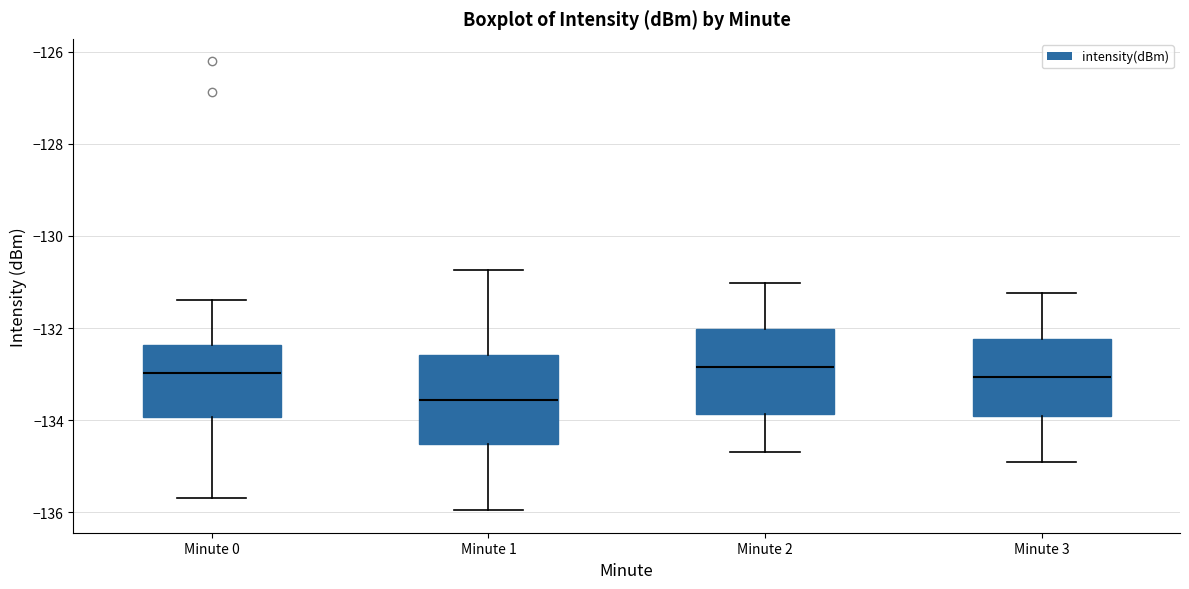

Reading left to right, transcribe this box plot: for each box, give where its median line is, the range the box spans, and where its two whiskers end, as read against the y-axis. The values are not printed on the chart, so give them approximately, as read against the axis.

Minute 0: median -133.0, box -134.0 to -132.4, whiskers -135.6 to -131.4
Minute 1: median -133.6, box -134.6 to -132.6, whiskers -136.0 to -130.8
Minute 2: median -132.8, box -133.8 to -132.0, whiskers -134.6 to -131.0
Minute 3: median -133.0, box -134.0 to -132.2, whiskers -135.0 to -131.2